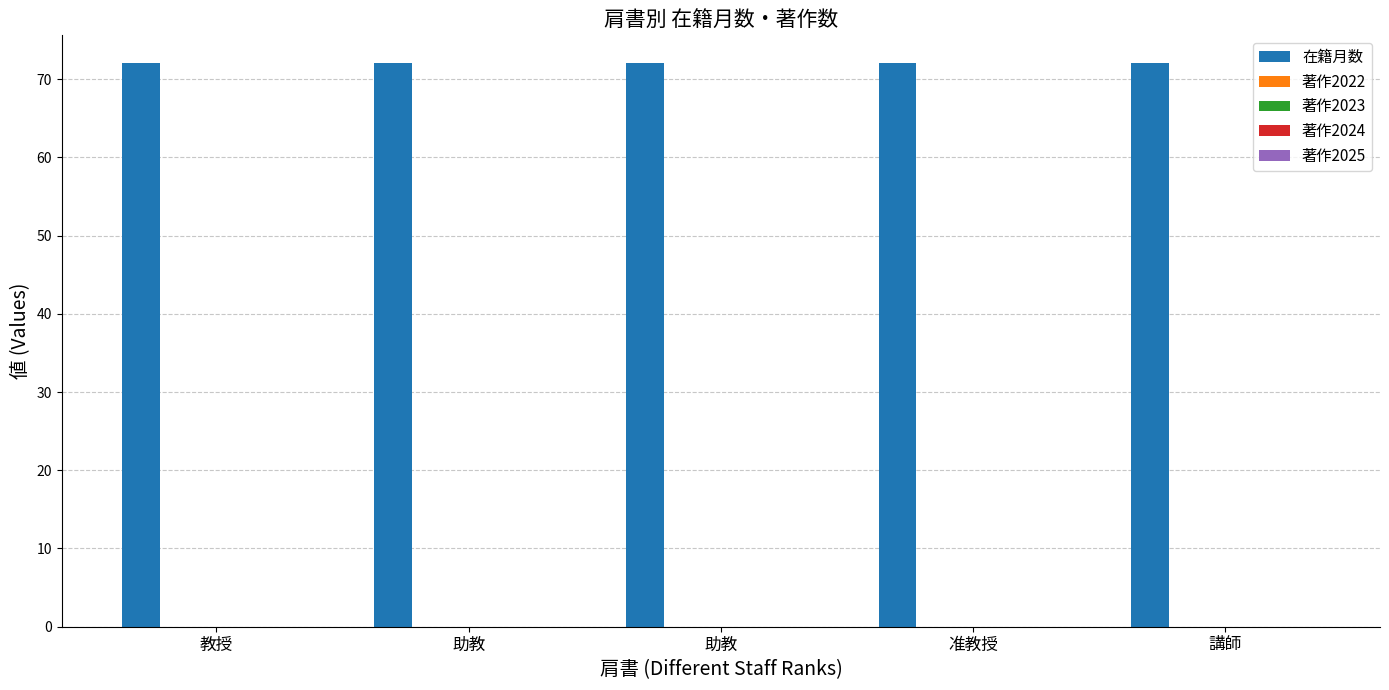

At which label does 著作2025 reach its peak?

教授